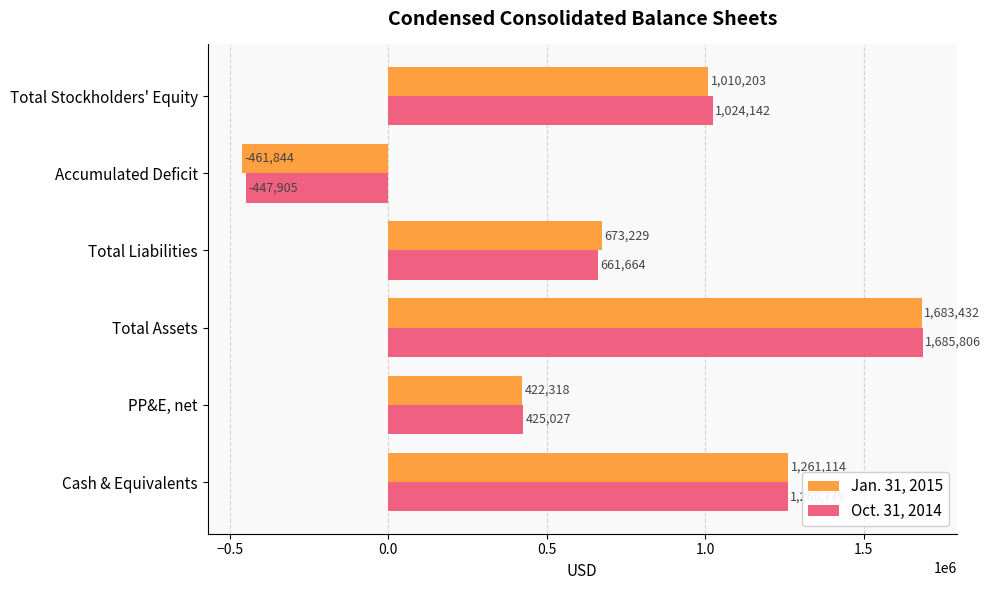

At Total Liabilities, list the series in order from largest to smallest.

Jan. 31, 2015, Oct. 31, 2014